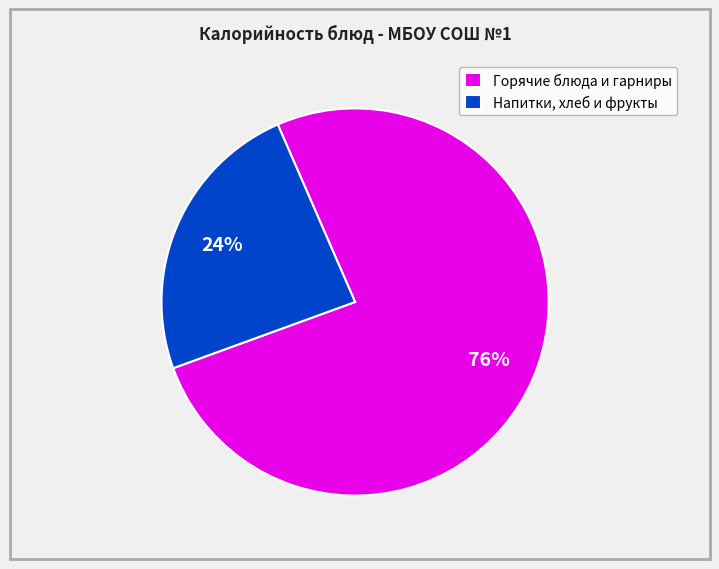

Which has a higher value, Напитки, хлеб и фрукты or Горячие блюда и гарниры?

Горячие блюда и гарниры